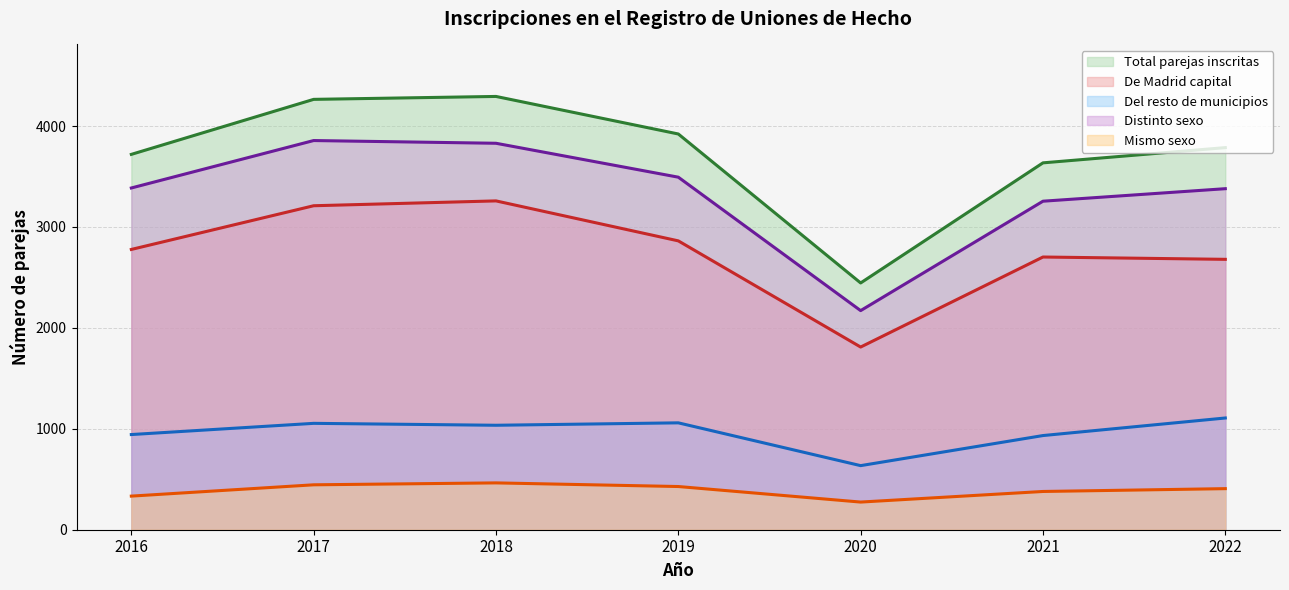

What is the maximum value for Del resto de municipios?

1107